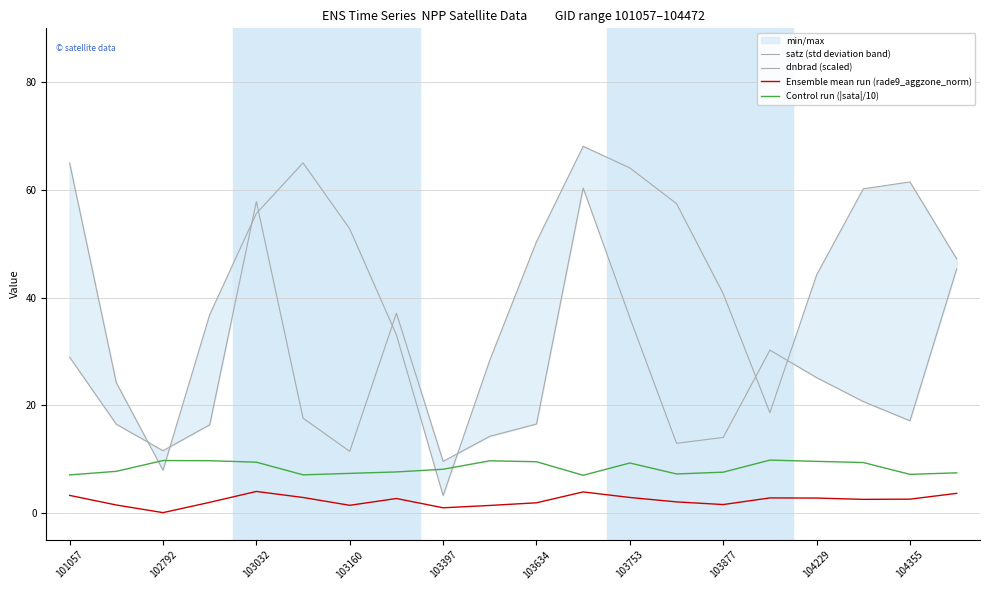

The value of Control run (|sata|/10) at 103634 is 14.2. True or false?

False